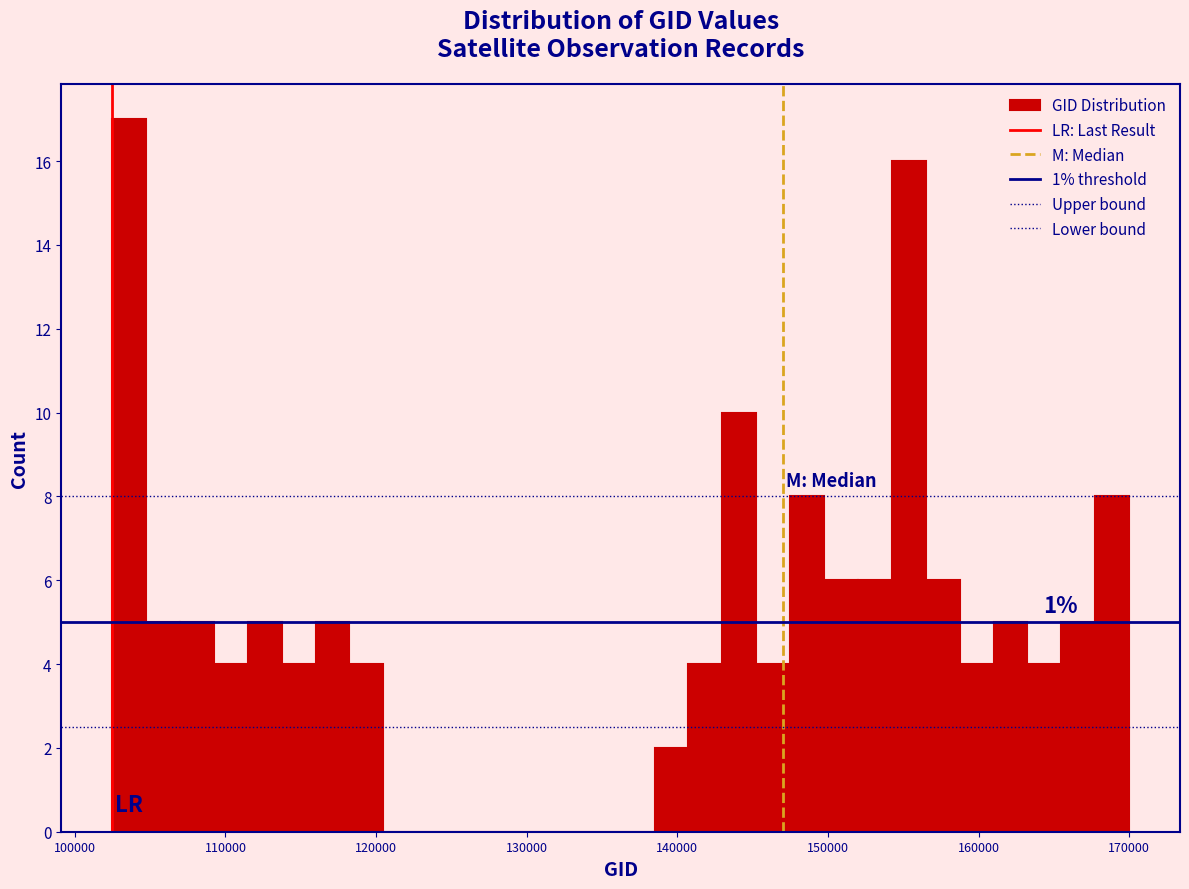

Read against the x-axis, roughly where is the centre of the tallest bar?

104000